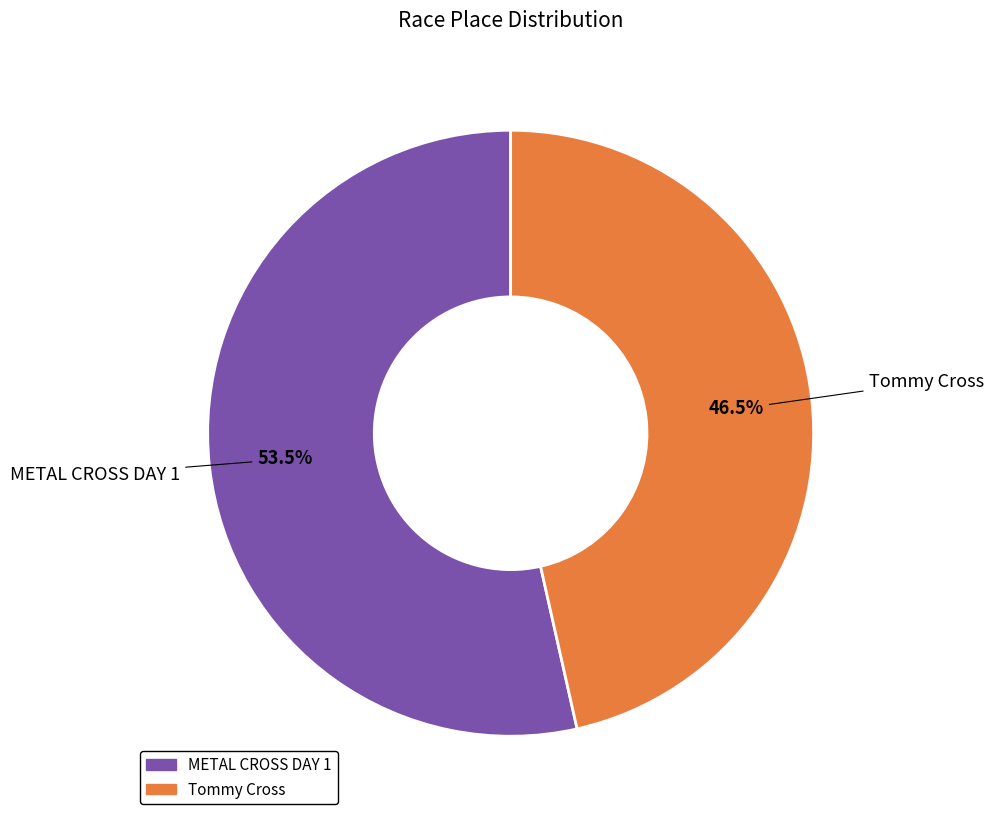

Is it true that METAL CROSS DAY 1 is 60% of the pie?

False